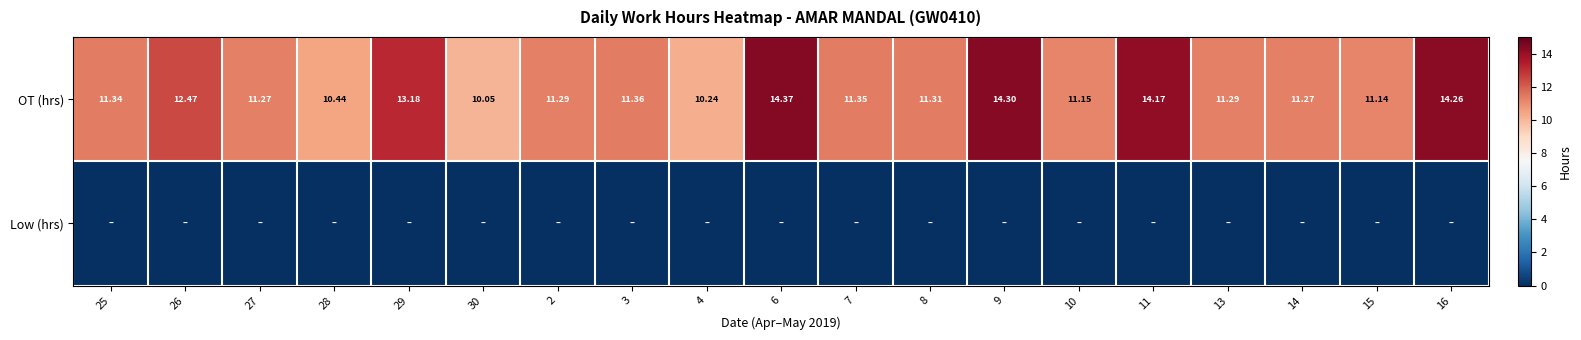

Between 9 and 10, which is larger?

9